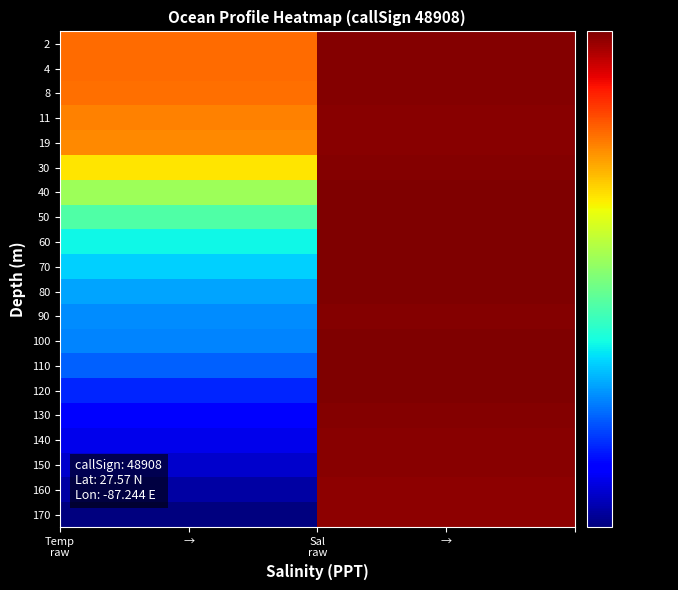

How many distinct data groups are displayed?

20